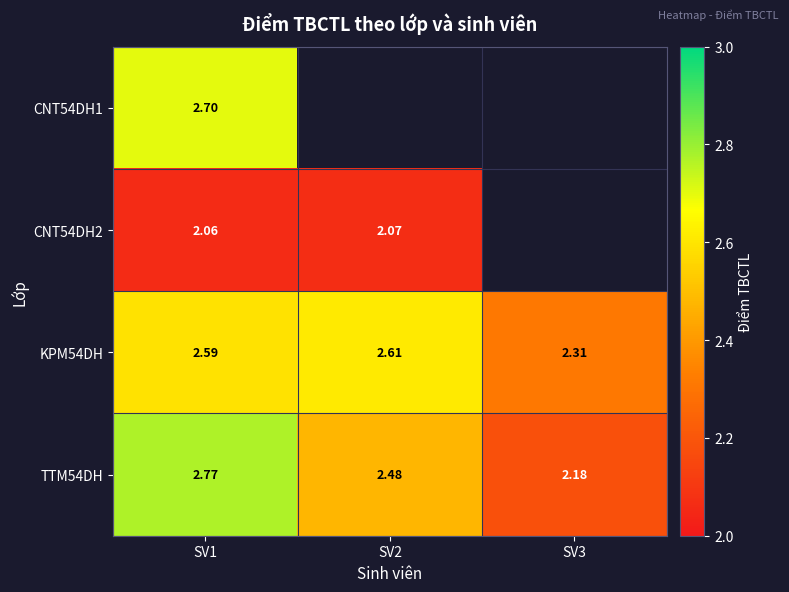

Which category has the lowest value in the KPM54DH series?

SV3